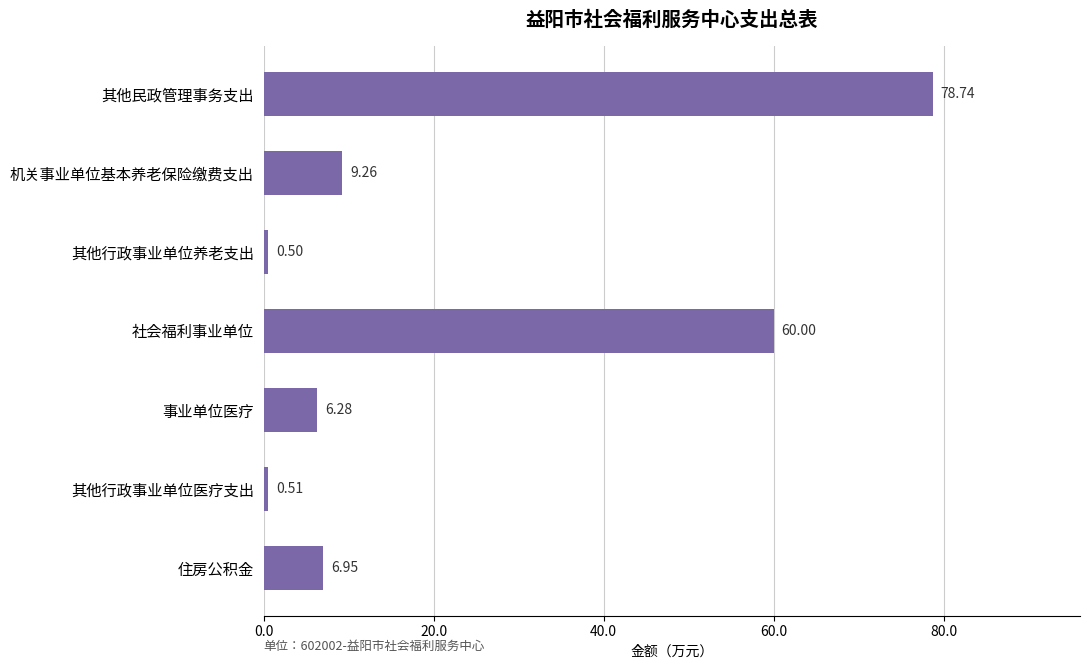

Rank the categories by value from highest to lowest.

其他民政管理事务支出, 社会福利事业单位, 机关事业单位基本养老保险缴费支出, 住房公积金, 事业单位医疗, 其他行政事业单位医疗支出, 其他行政事业单位养老支出